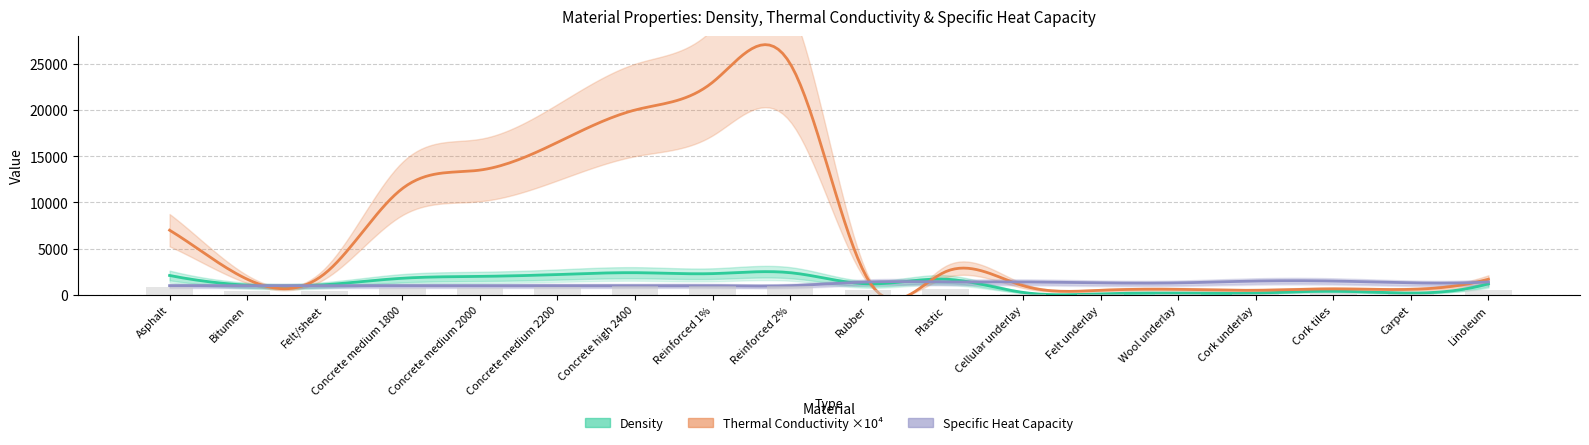

What is the spread (max minus min) of values at Concrete high 2400?

19000